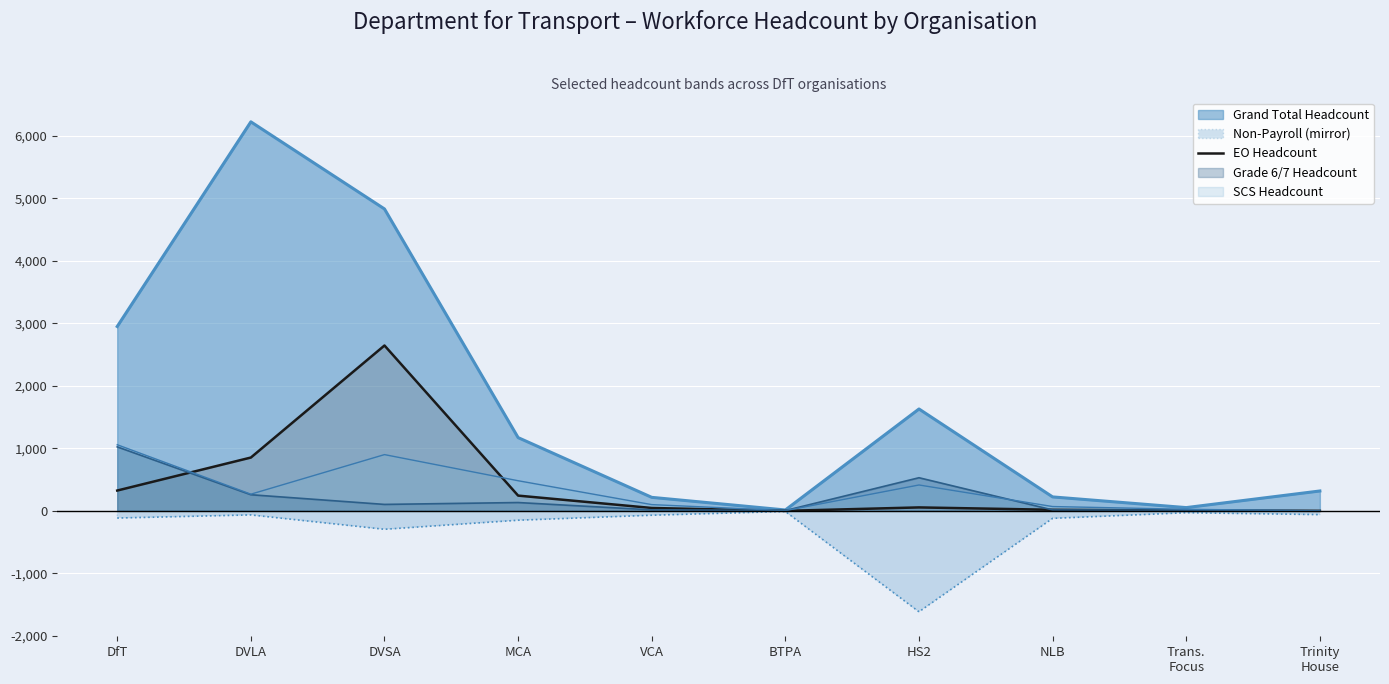

At which category does the data reach its first local valley?

BTPA